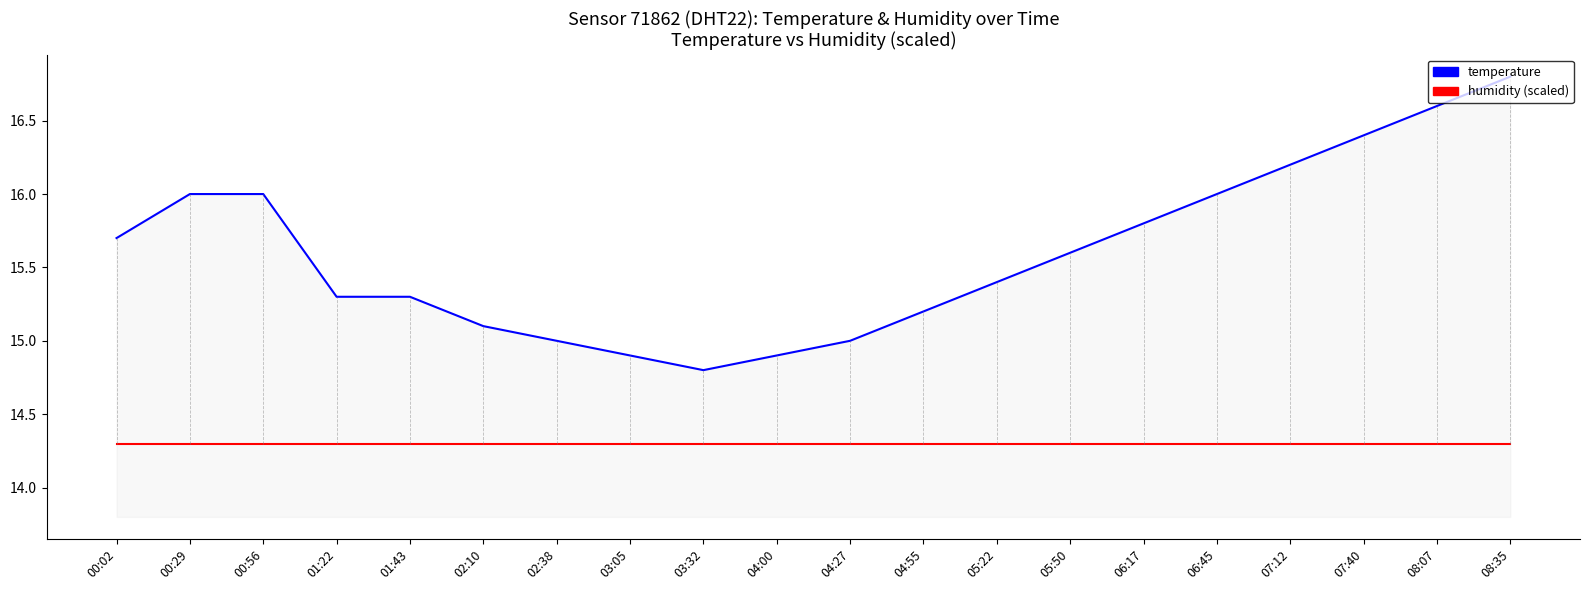

What is the difference between the maximum and minimum values in the temperature series?

2.0